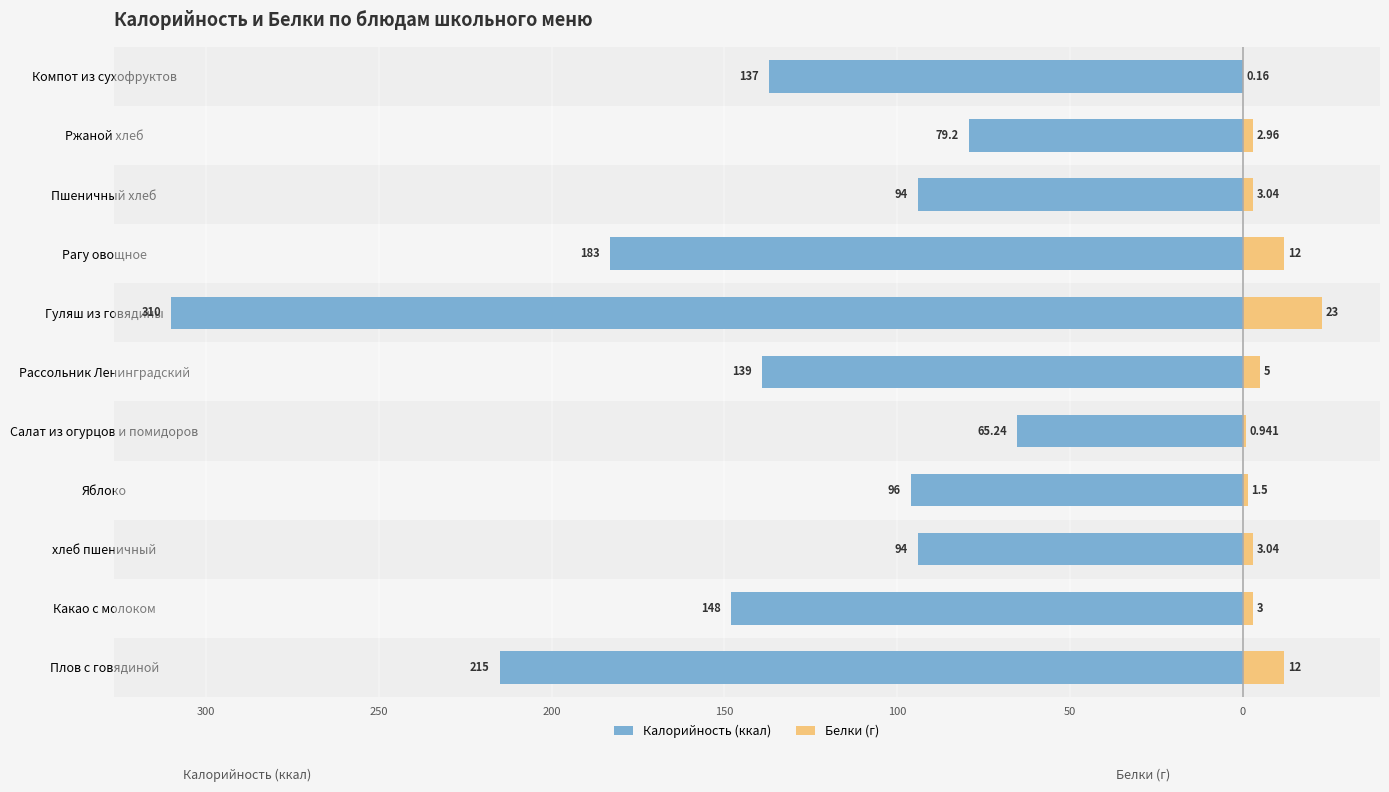

Which series has the largest range (max minus min)?

Калорийность (ккал)